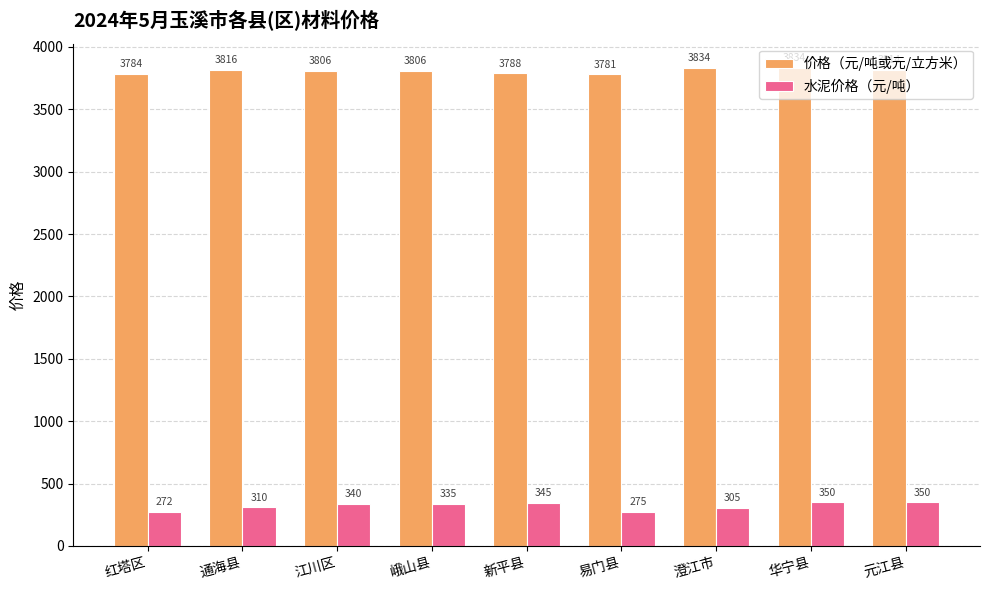

Where does the 水泥价格（元/吨） series first go above 335?

江川区